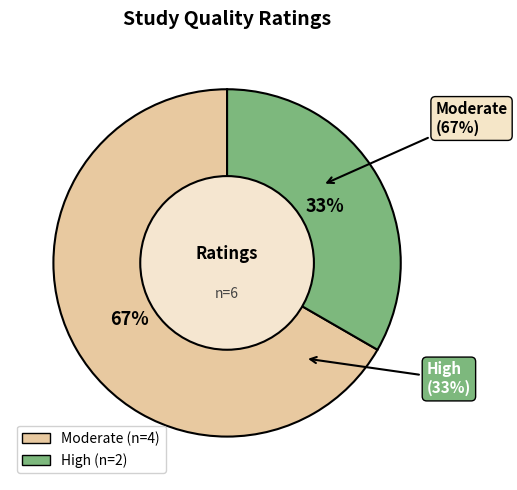

True or false: WWHV003731 accounts for 7% of the total.

False